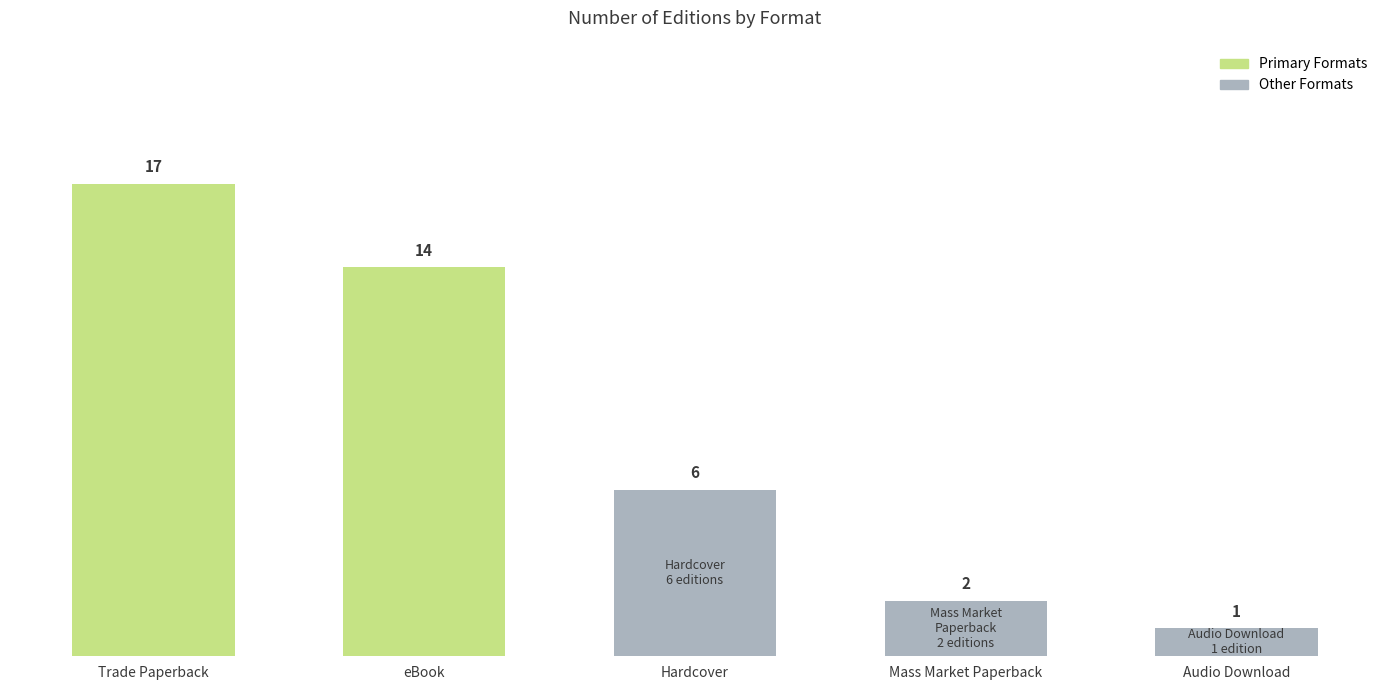

List the labels in order of value, largest first.

Trade Paperback, eBook, Hardcover, Mass Market Paperback, Audio Download